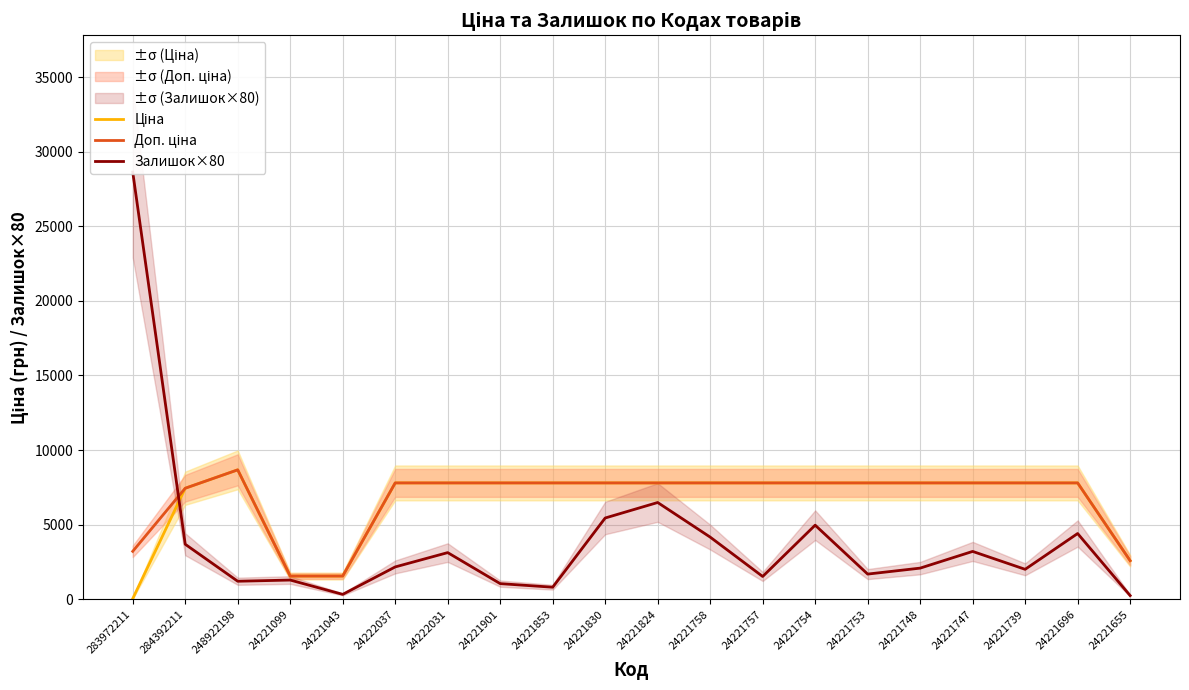

Which series has the widest spread of values?

Залишок×80